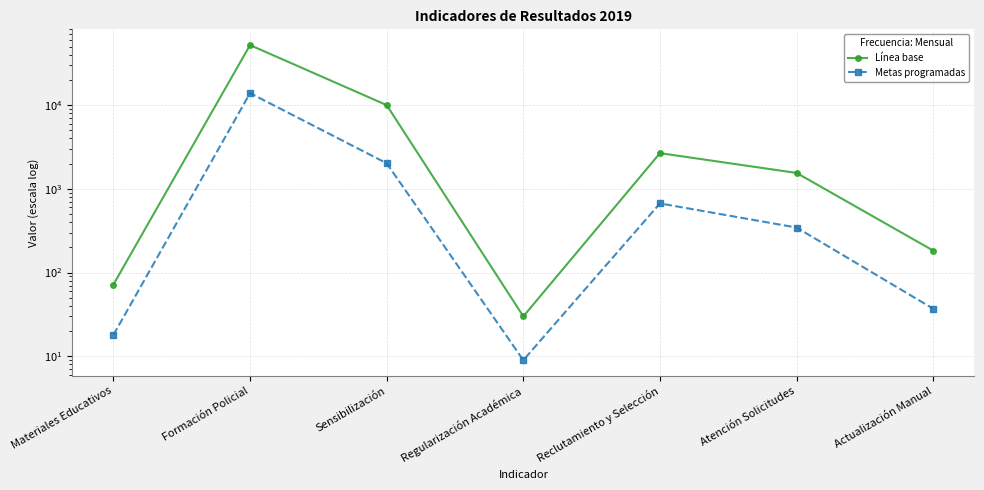

Which category has the highest value across all series?

Formación Policial